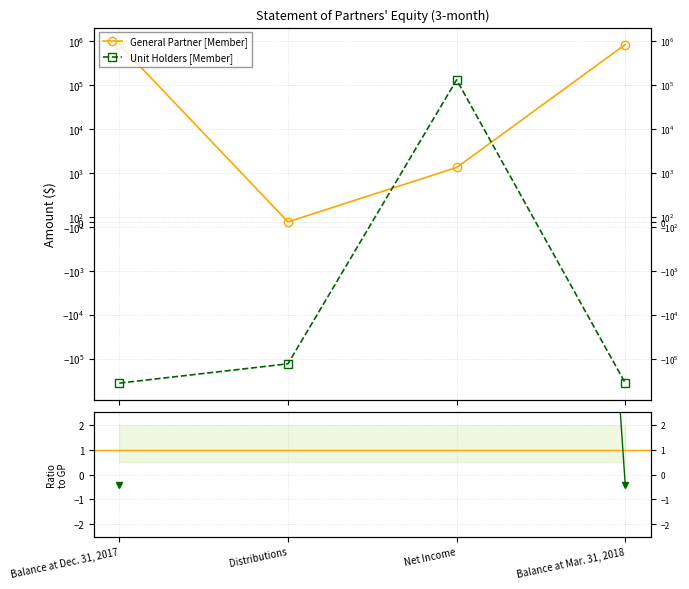

What is the difference between the maximum and minimum values in the Unit Holders [Member] series?

496159.0